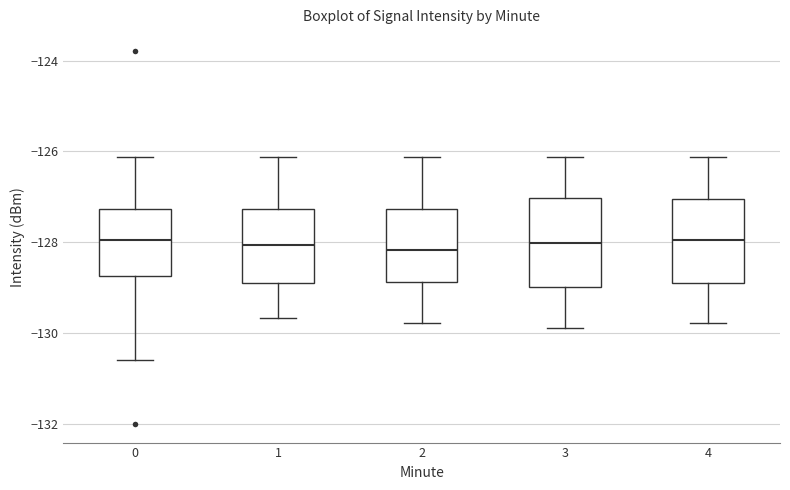

Where is the lower edge of the box at x = 2 on the y-axis? The values are not printed on the chart, so give them approximately, as read against the axis.

-128.8